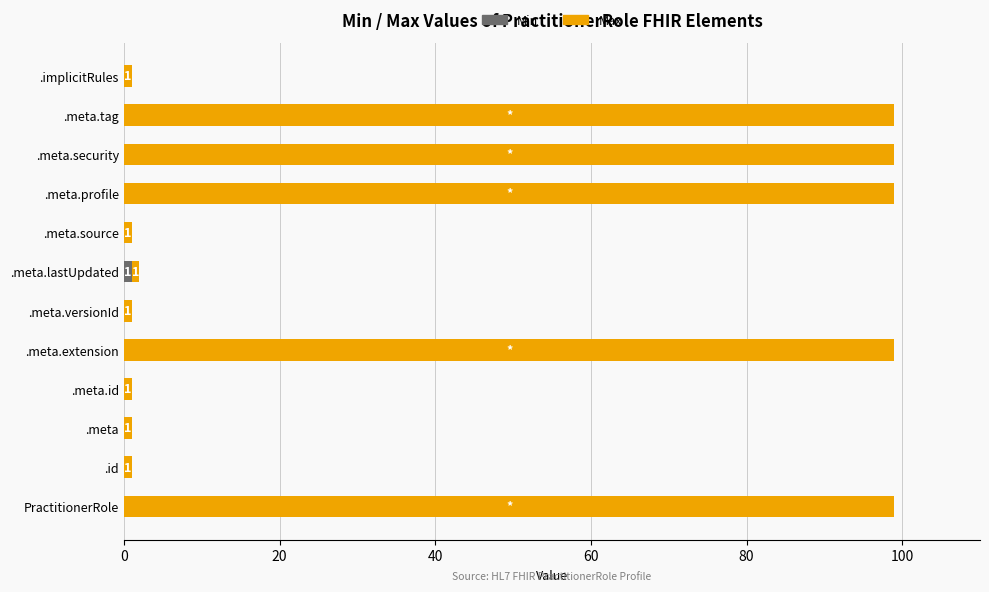

What position from the right is .meta.source?

5